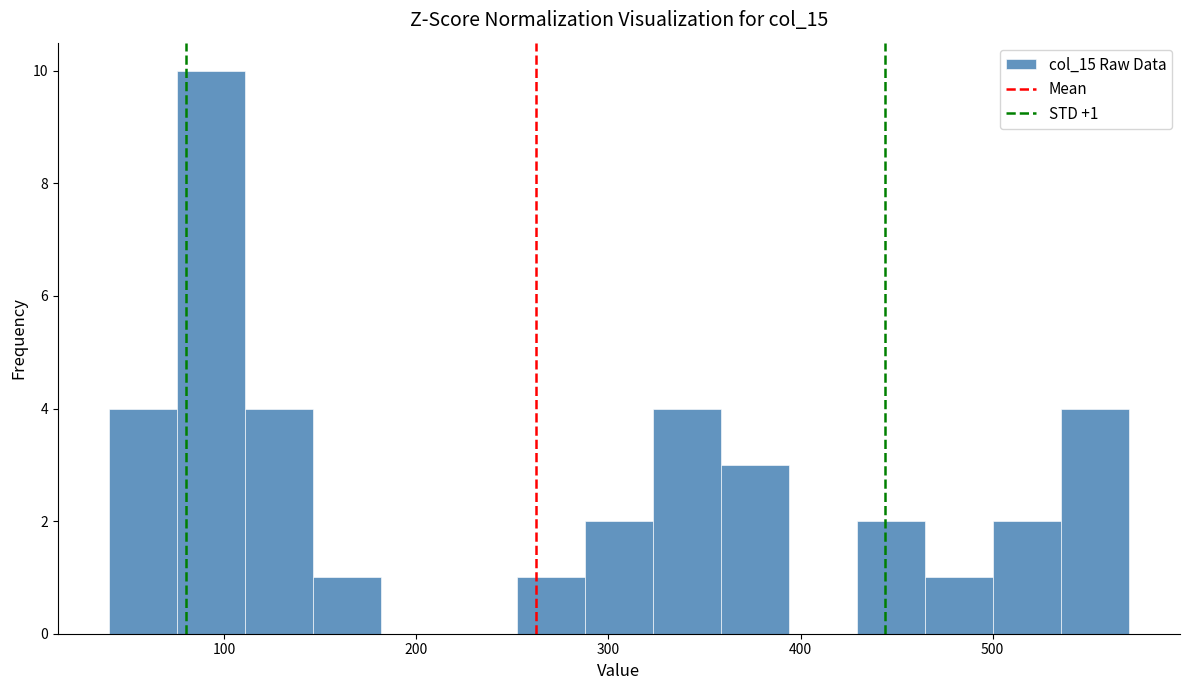

Around what value on the x-axis is the tallest bar? Give the approximate position of its centre, as read against the axis.

90